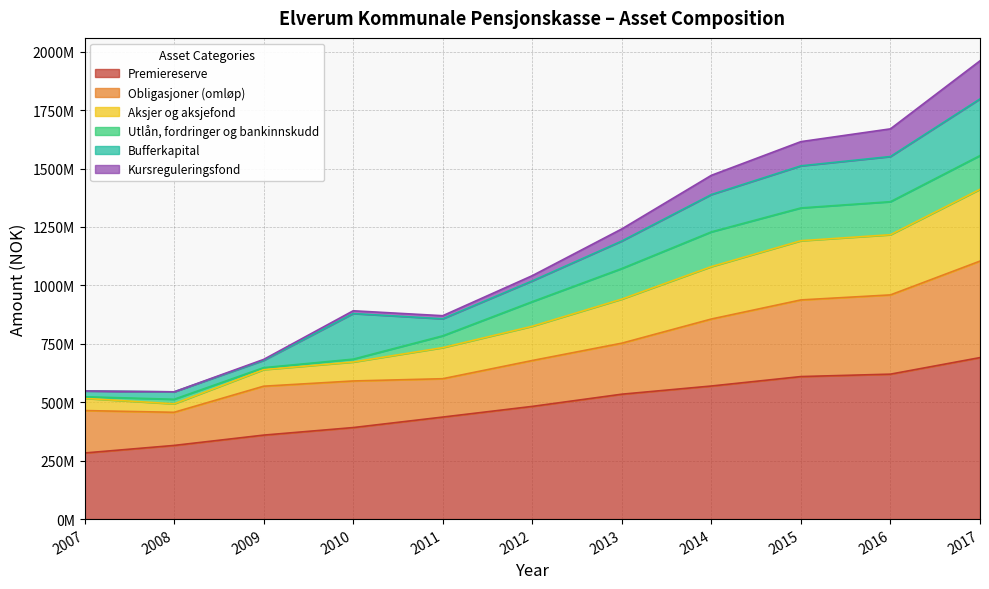

What is the sum of all Premiereserve values?

5293557065